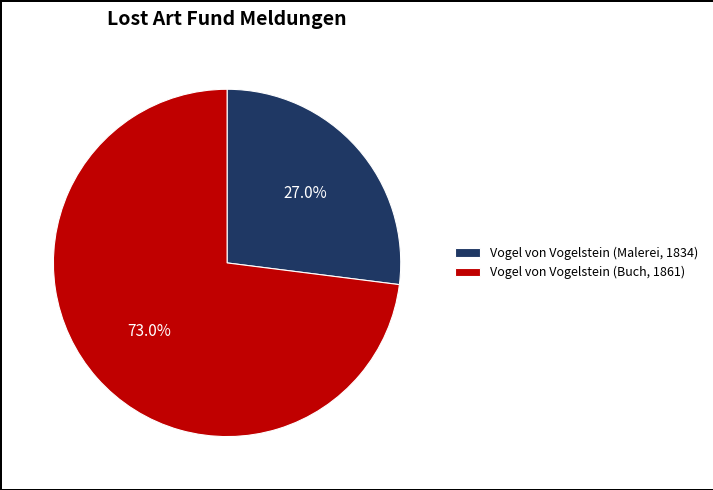

To the nearest percent, what is the difference between the largest and smallest slice percentages?

46%